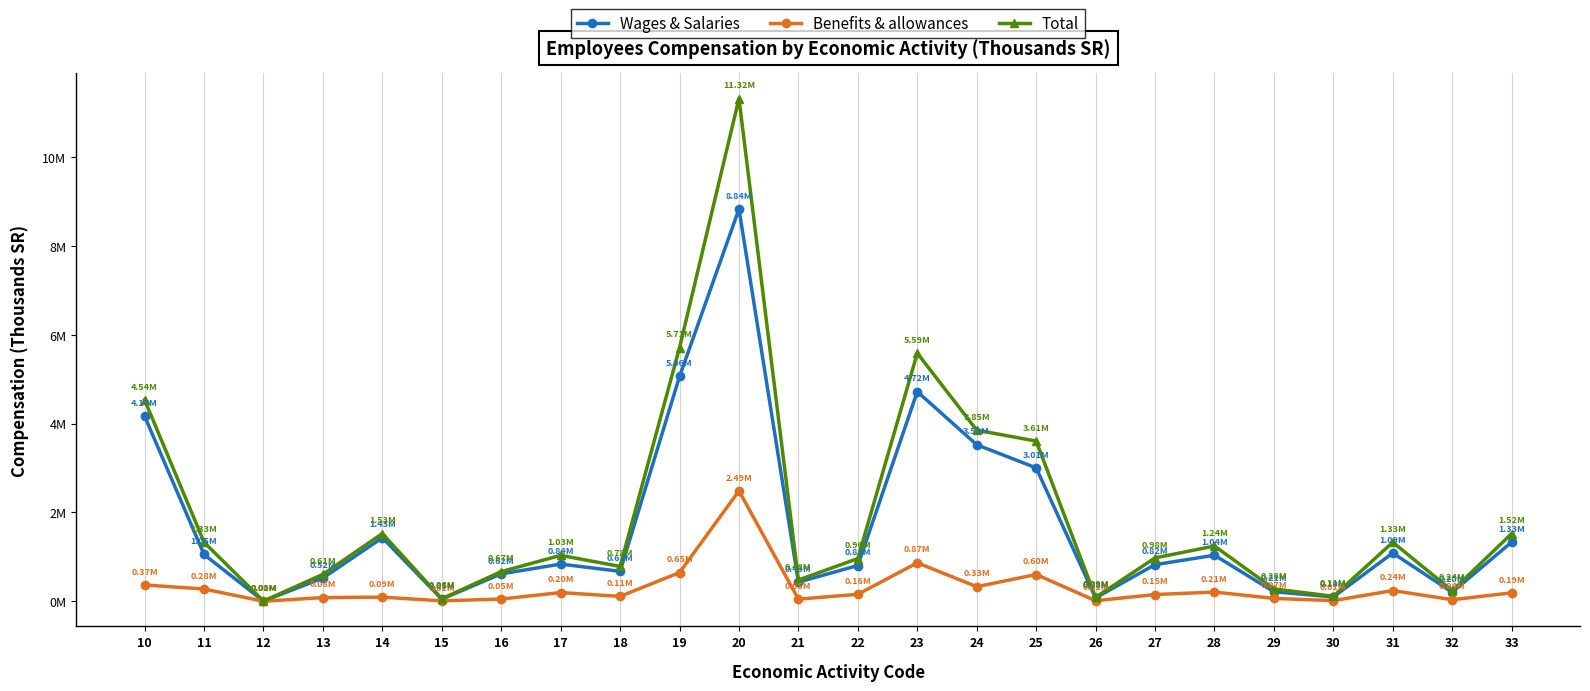

What is the minimum value for Total?

5011